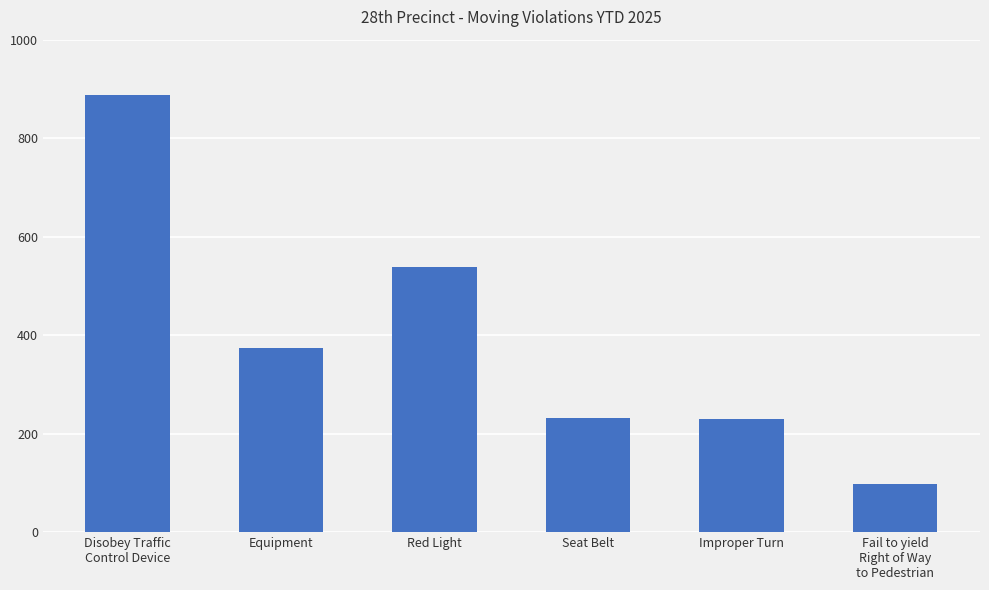

What is the minimum value shown in the chart?

97